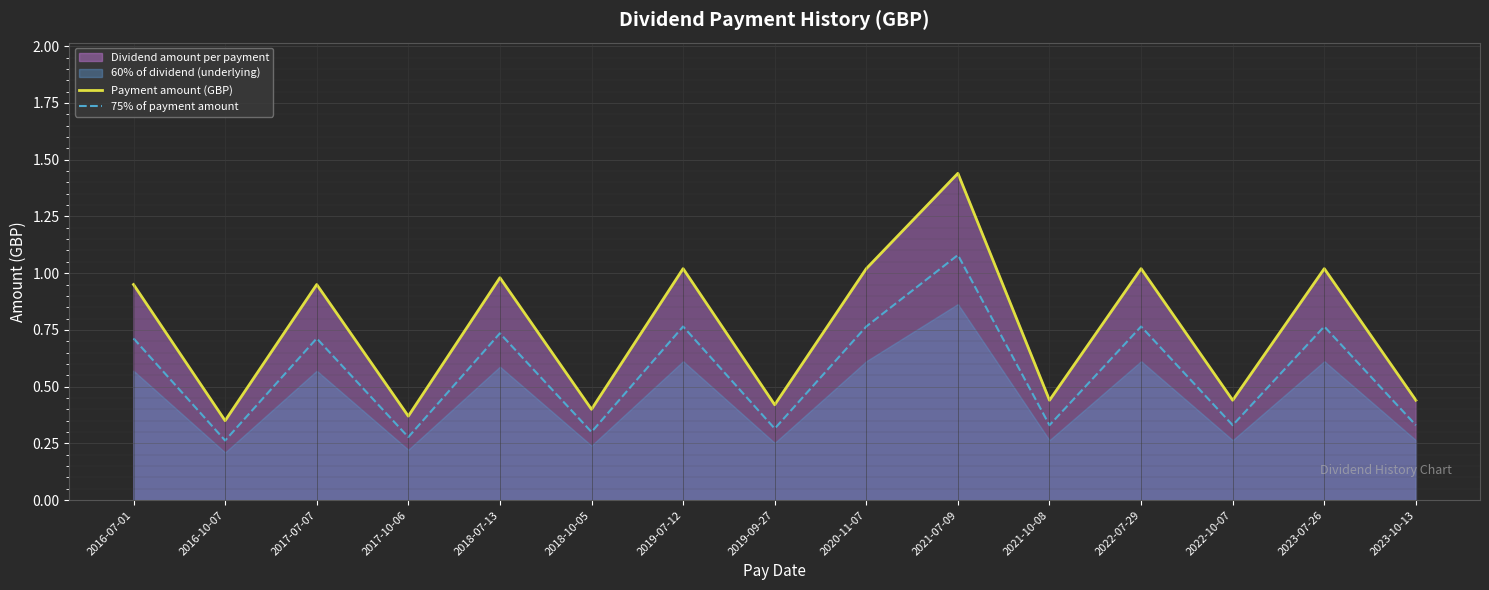

At which category does Payment amount (GBP) reach its first local peak?

2017-07-07